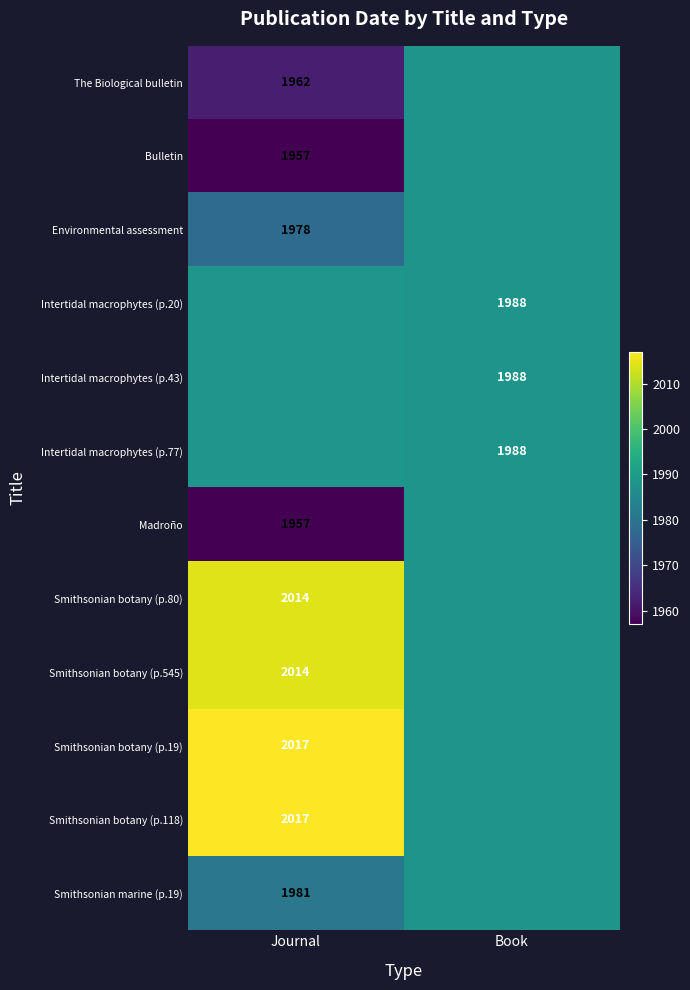

Count the Smithsonian botany (p.545) values in the range 1988 to 2014.

2